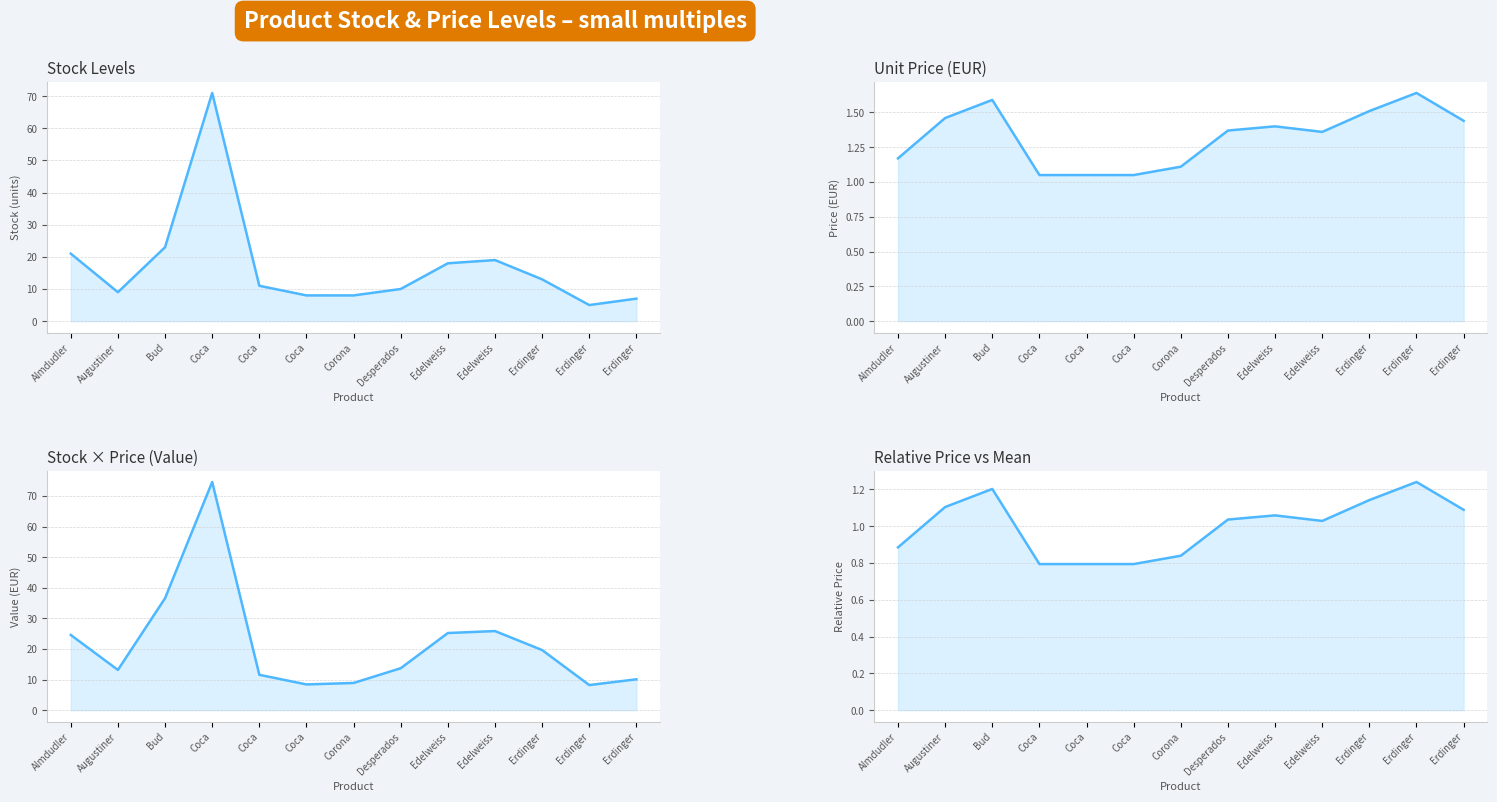

Is it true that Relative Price vs Mean equals 2.0 at Erdinger?

False